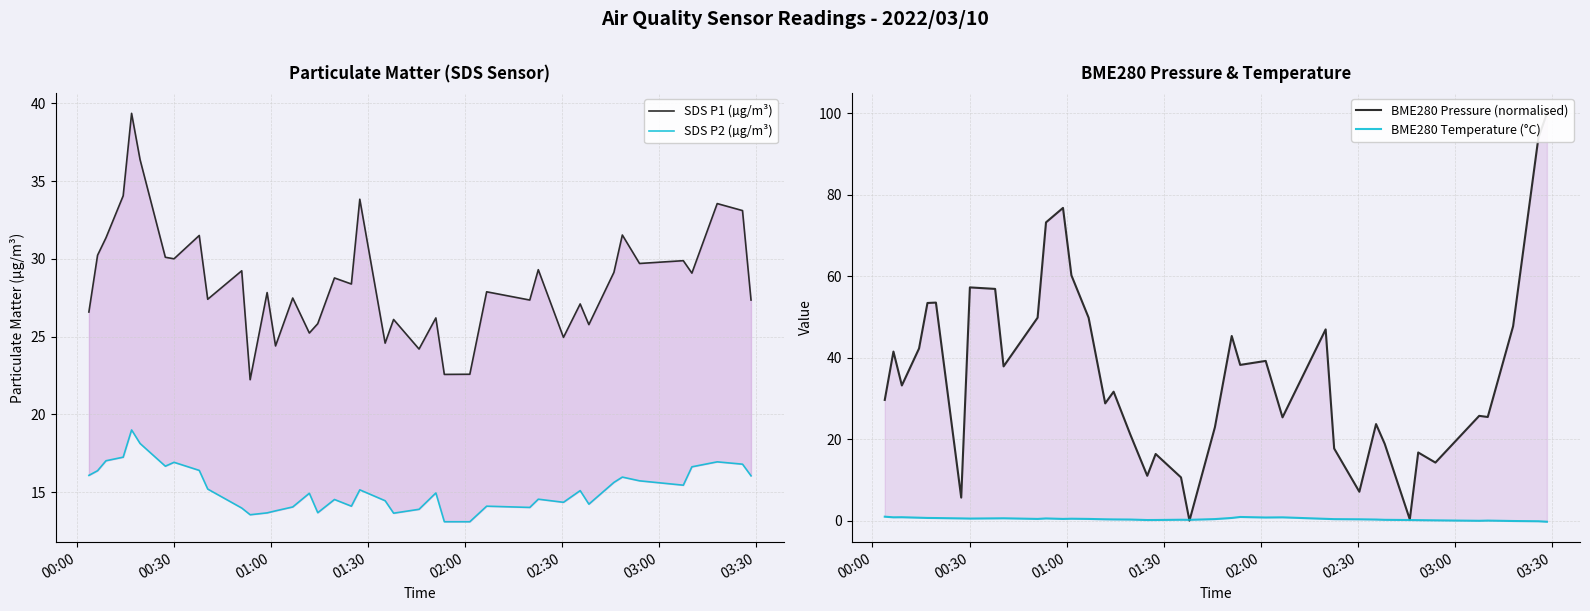

List the series in order of their peak value, lowest first.

BME280 Temperature (°C), SDS P2 (µg/m³), SDS P1 (µg/m³), BME280 Pressure (normalised)